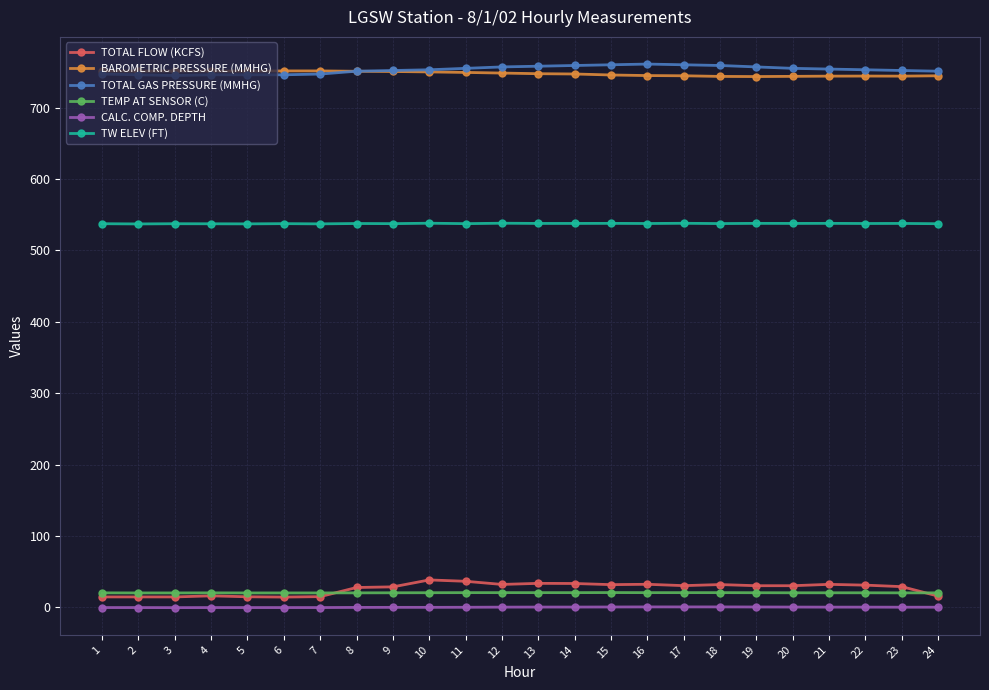

What are all the series names shown in the legend?

TOTAL FLOW (KCFS), BAROMETRIC PRESSURE (MMHG), TOTAL GAS PRESSURE (MMHG), TEMP AT SENSOR (C), CALC. COMP. DEPTH, TW ELEV (FT)